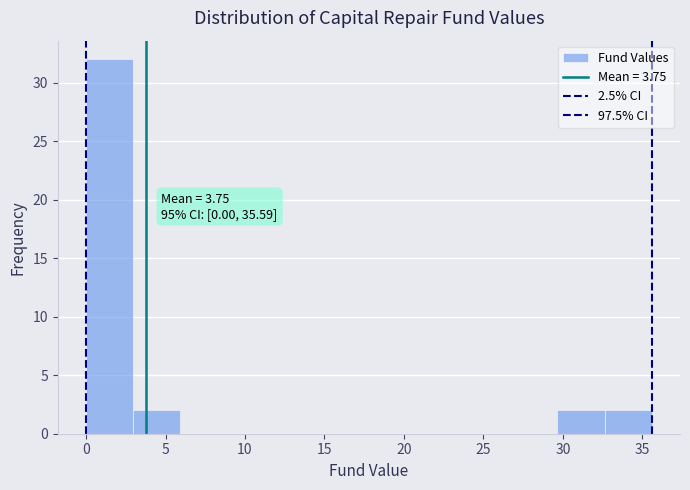

Over which range of the x-axis is the bar tallest?

0.0 to 3.0